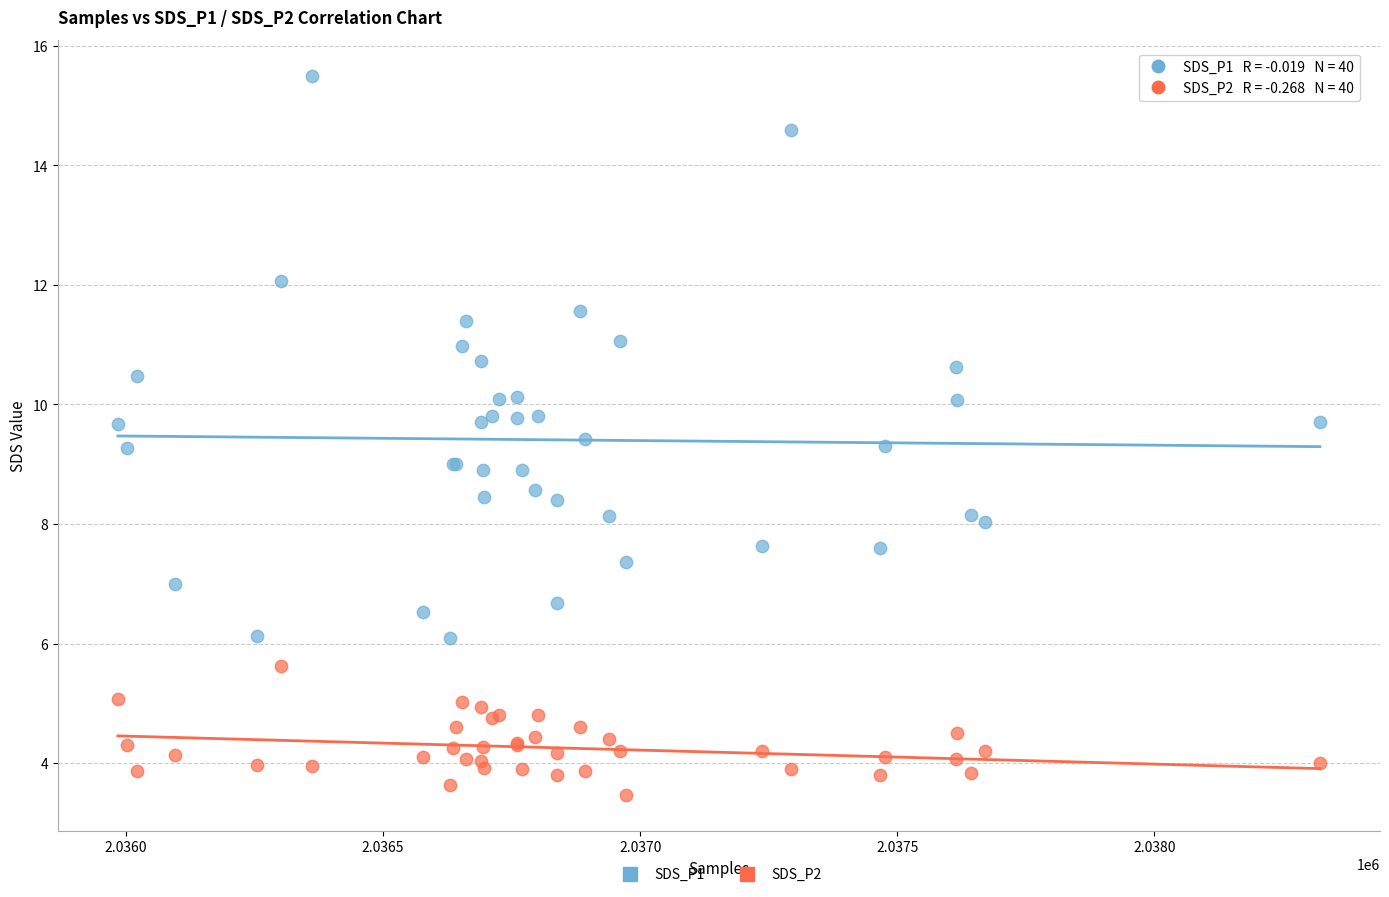

What are all the series names shown in the legend?

SDS_P1, SDS_P2